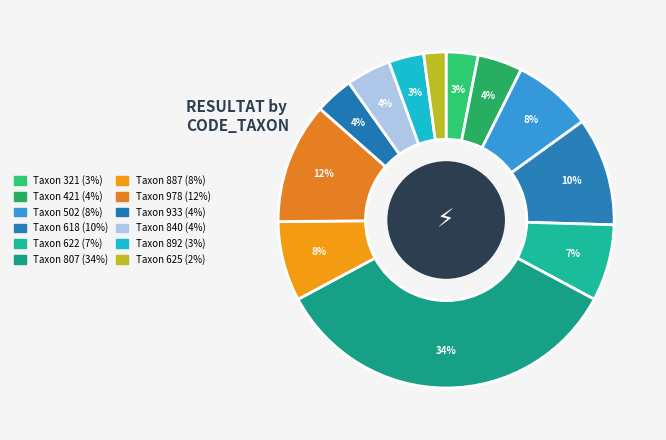

To the nearest percent, what is the average slice percentage?

8%